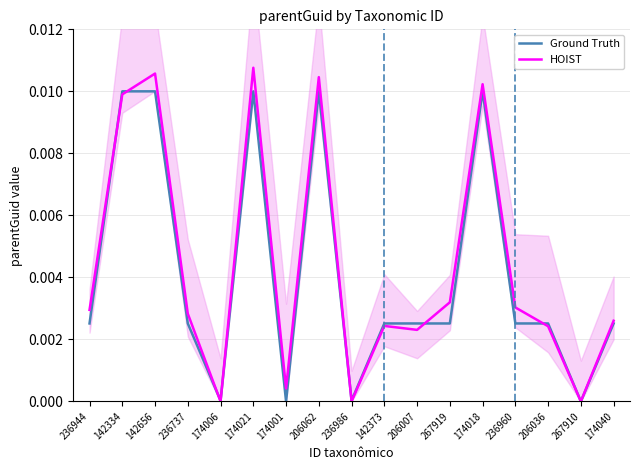

What are all the series names shown in the legend?

Ground Truth, HOIST